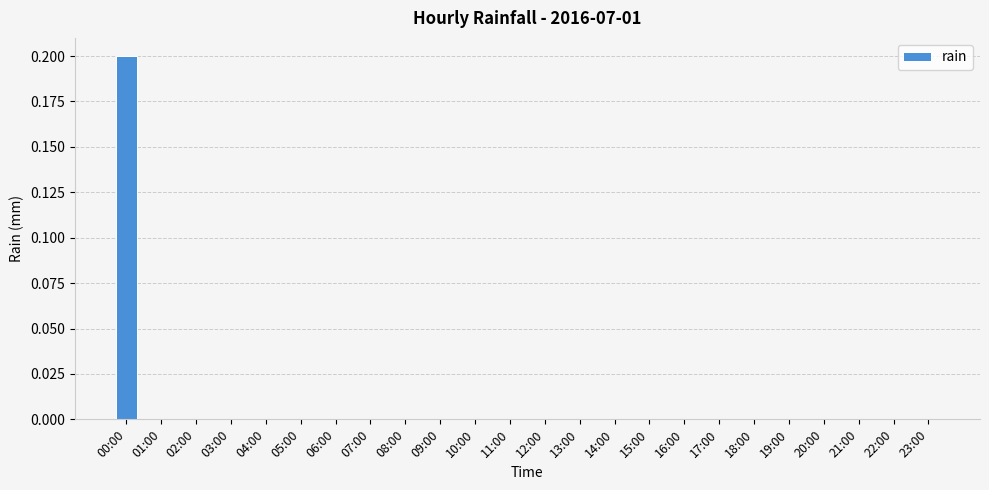

What is the greatest value displayed?

0.2